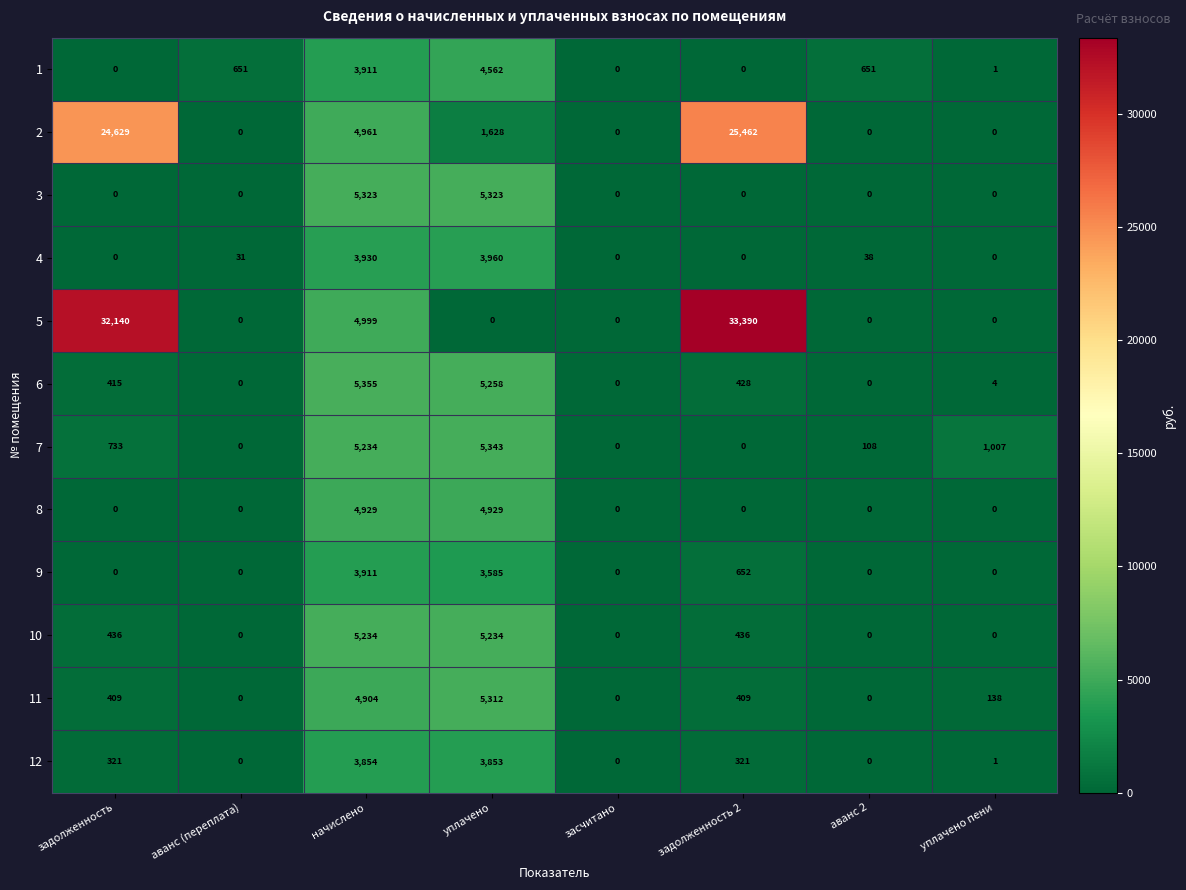

Count the number of categories in the chart.

8